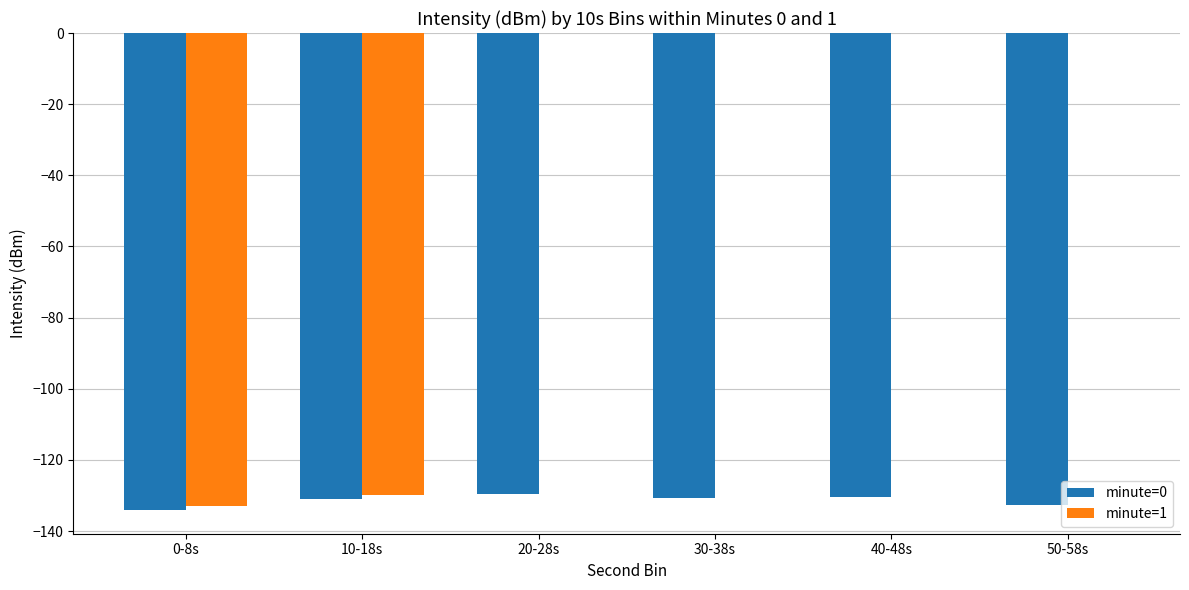

How many values in the minute=0 series exceed -130?

1